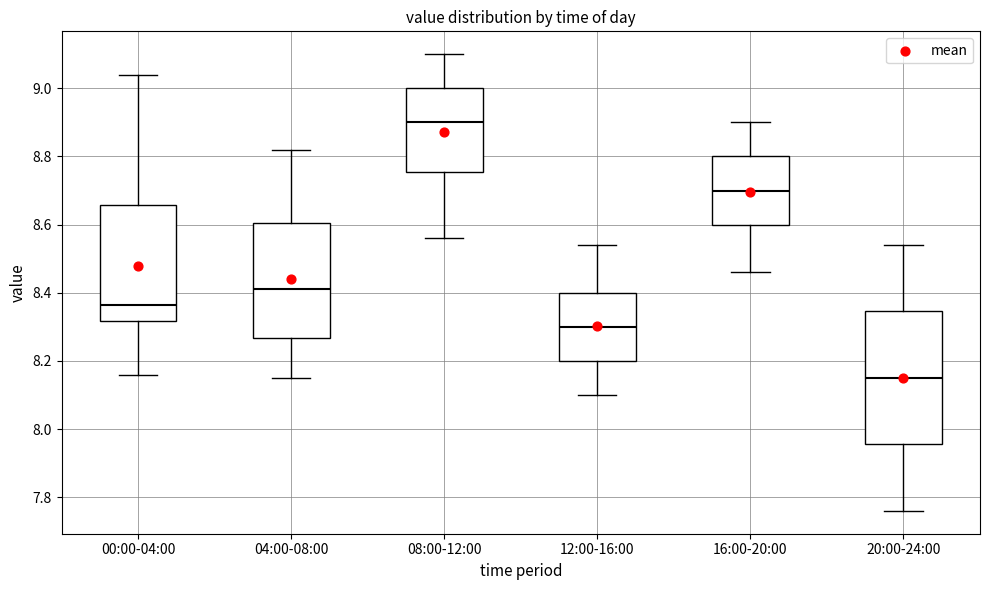

Where is the upper edge of the box for 00:00-04:00 on the y-axis? The values are not printed on the chart, so give them approximately, as read against the axis.

8.66